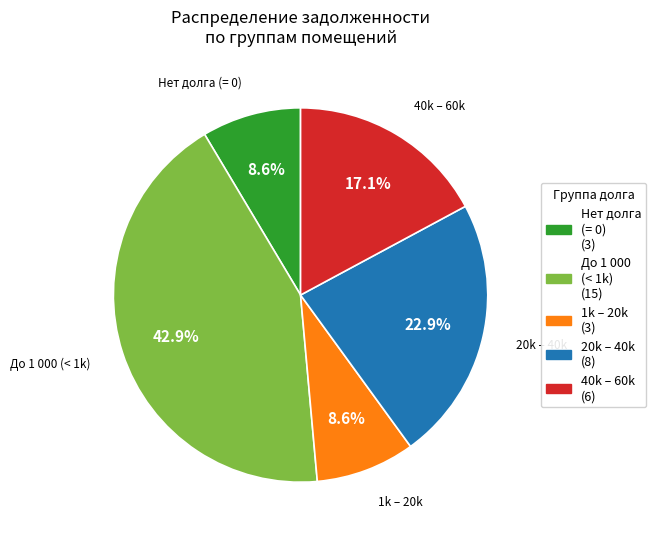

Is there a majority slice in this chart?

No